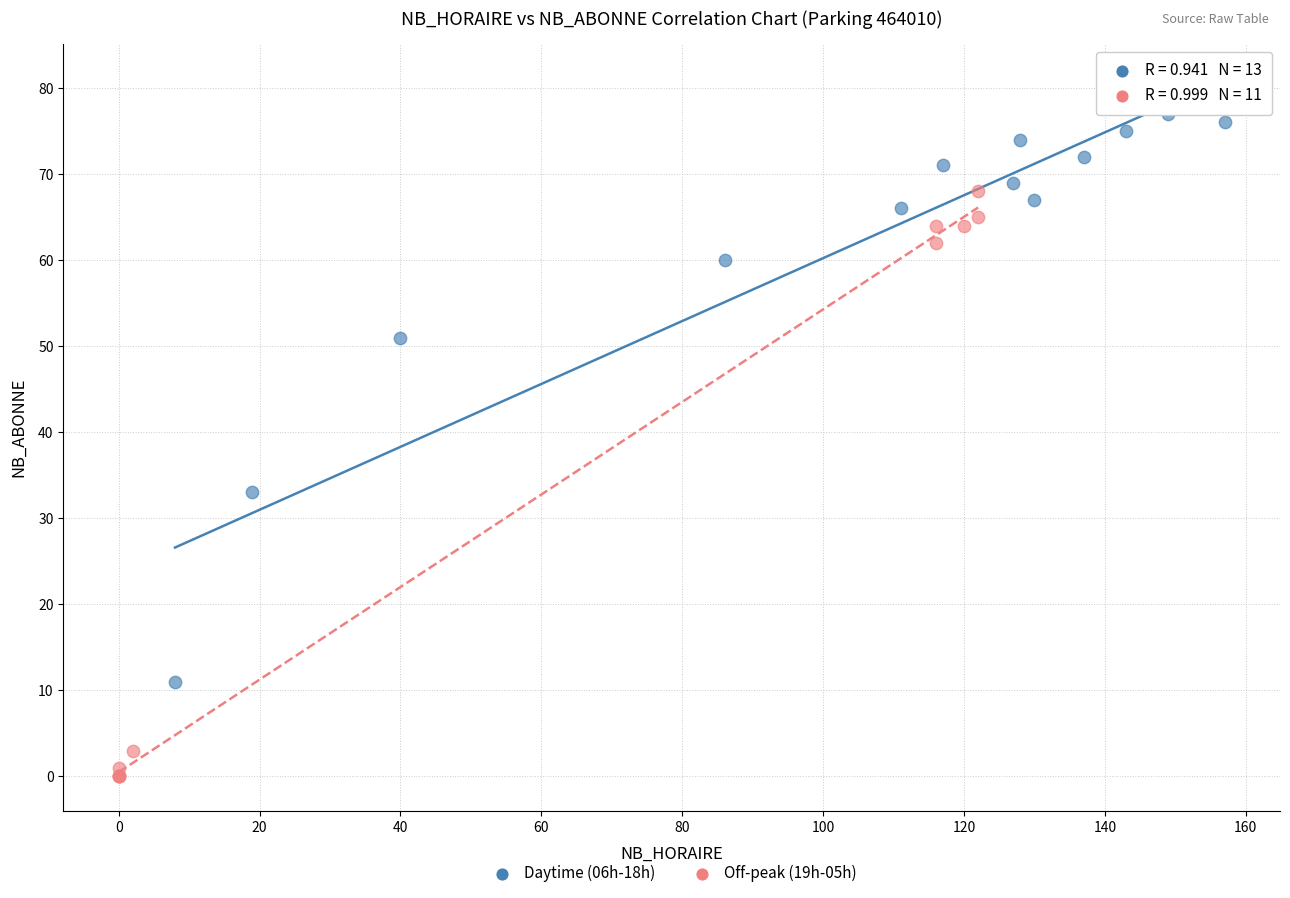

Which series has the widest spread of Y values?

Off-peak (19h-05h)